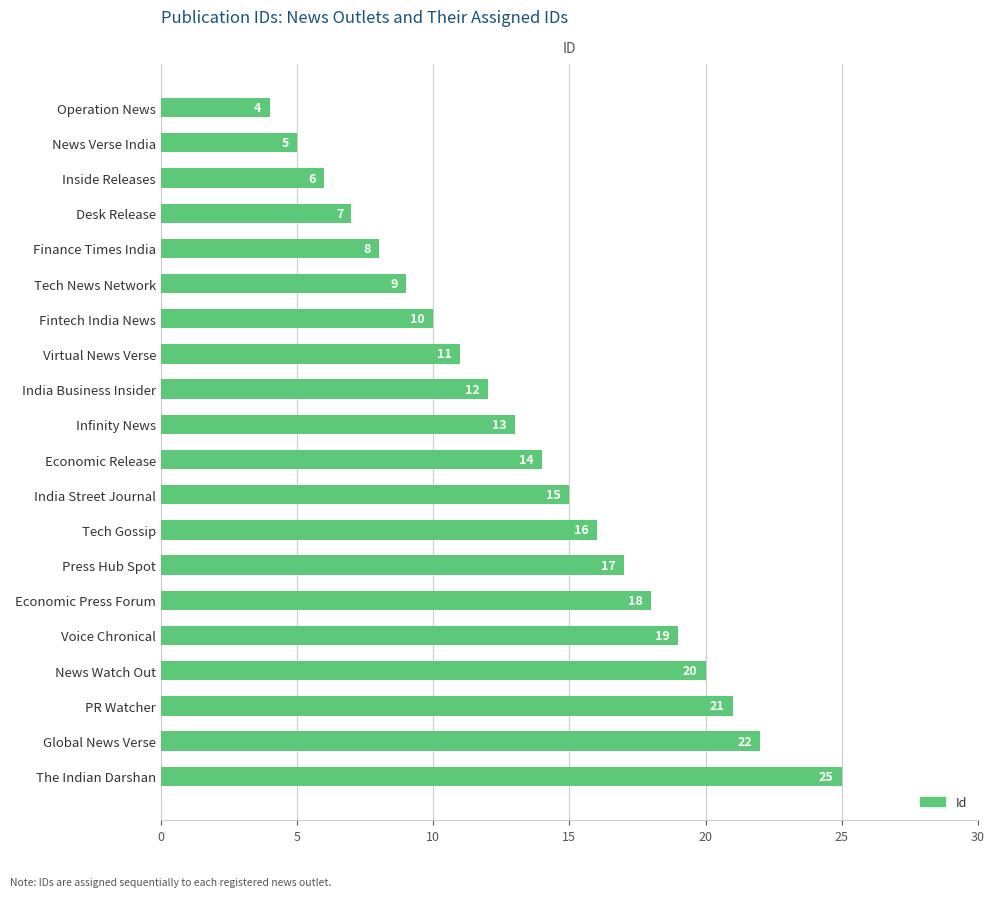

Reading top to bottom, list all the values displayed in this chart.

Operation News=4	News Verse India=5	Inside Releases=6	Desk Release=7	Finance Times India=8	Tech News Network=9	Fintech India News=10	Virtual News Verse=11	India Business Insider=12	Infinity News=13	Economic Release=14	India Street Journal=15	Tech Gossip=16	Press Hub Spot=17	Economic Press Forum=18	Voice Chronical=19	News Watch Out=20	PR Watcher=21	Global News Verse=22	The Indian Darshan=25